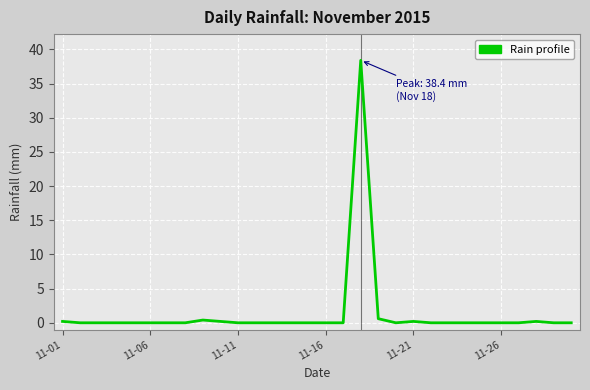

What is the difference between the maximum and minimum values?

38.4